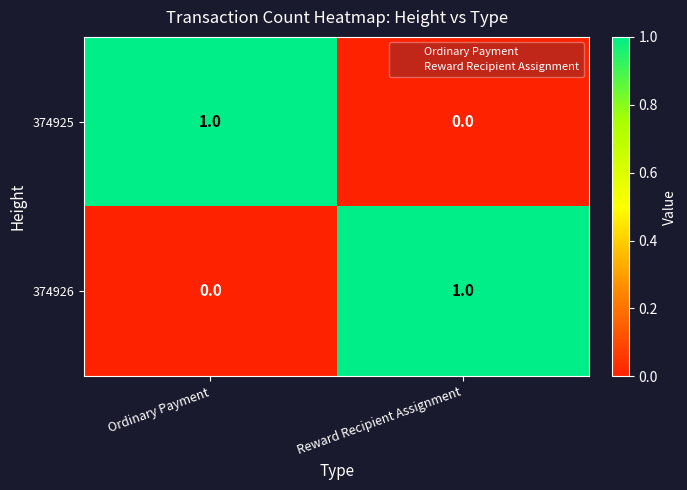

What is the difference between the highest and lowest values at Ordinary Payment?

1